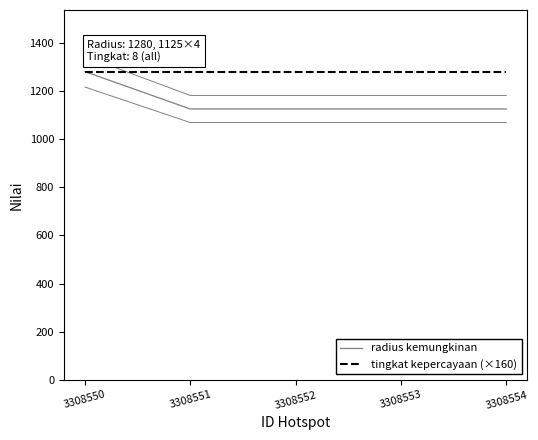

Which category has the lowest value across all series?

3308551